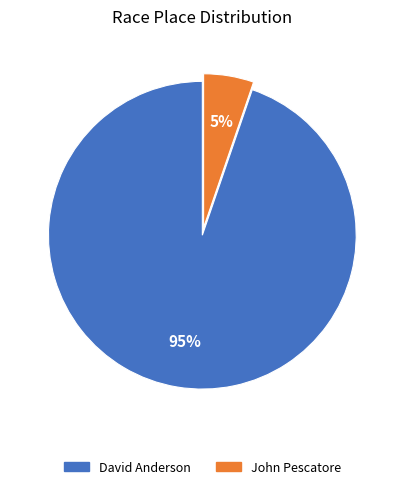

Does John Pescatore represent more than half of the total?

No